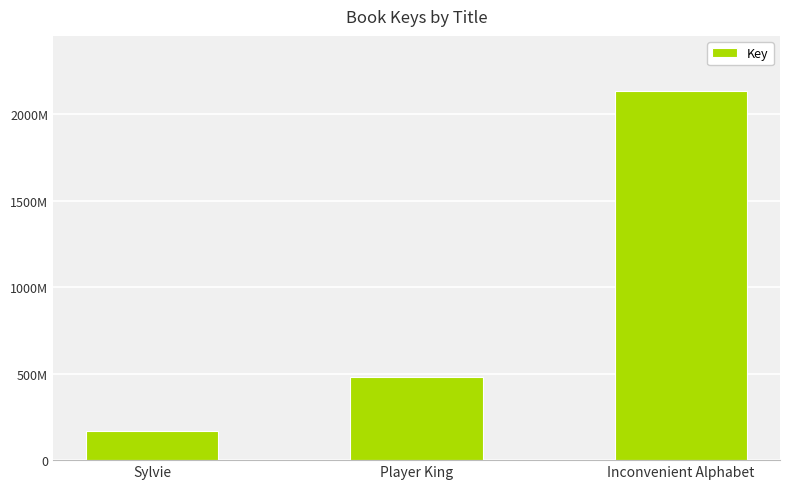

Are the bars horizontal?

No